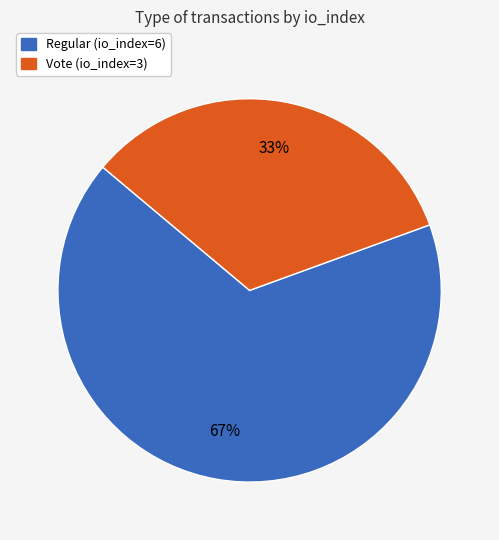

True or false: Regular (io_index=6) accounts for 67% of the total.

True